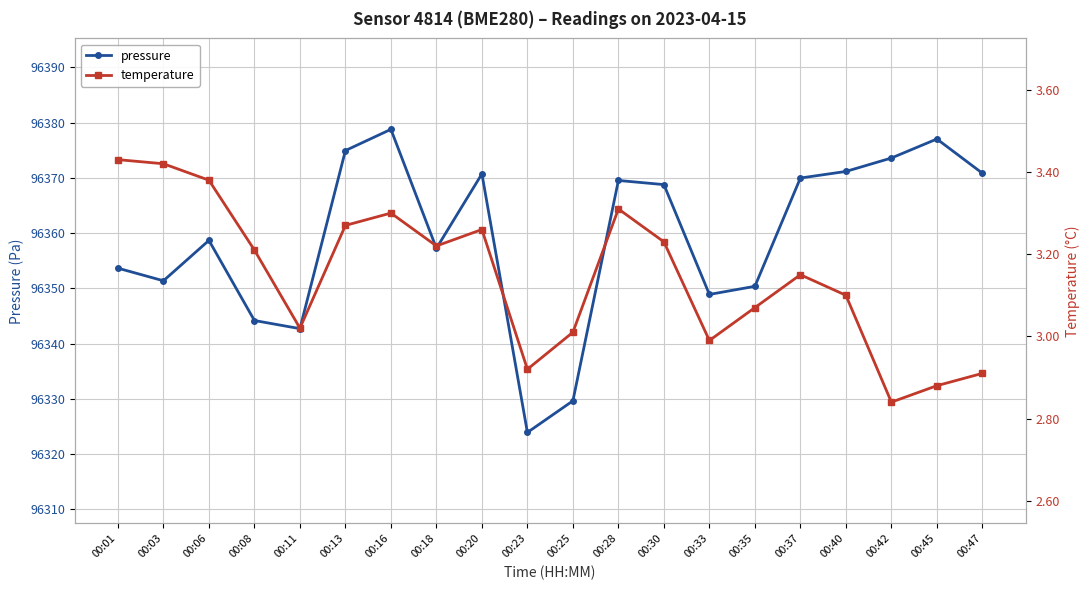

How many categories are shown in the chart?

20